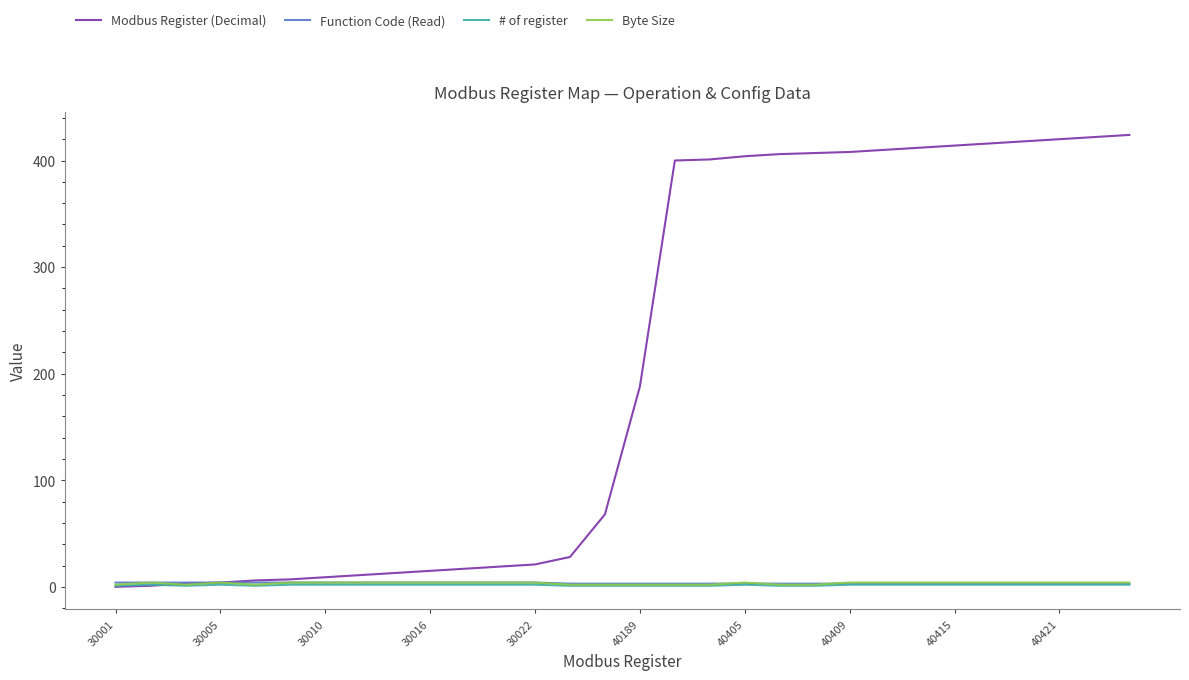

What is the maximum value shown in the chart?

424